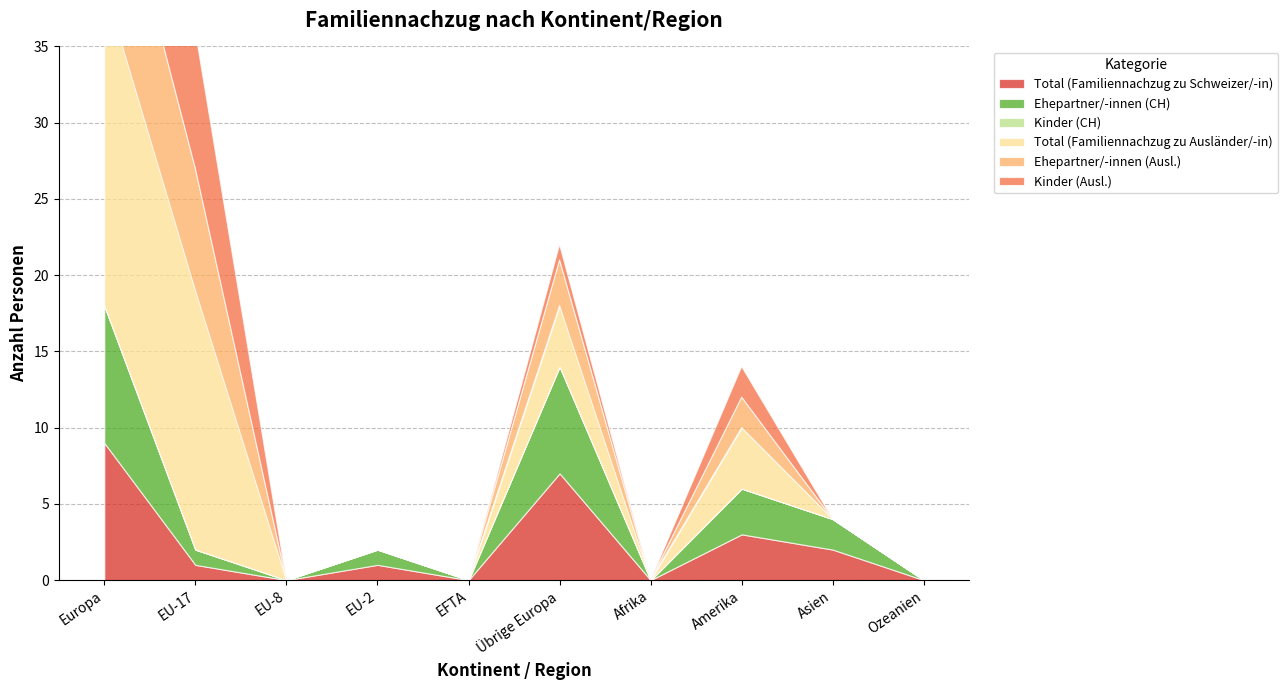

After their last crossing, which series has the higher values: Total (Familiennachzug zu Ausländer/-in) or Total (Familiennachzug zu Schweizer/-in)?

Total (Familiennachzug zu Schweizer/-in)